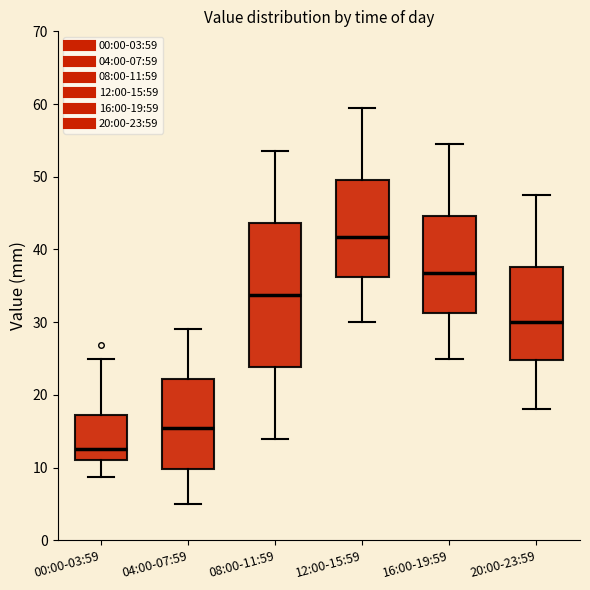

Reading left to right, transcribe this box plot: for each box, give where its median line is, the range the box spans, and where its two whiskers end, as read against the y-axis. The values are not printed on the chart, so give them approximately, as read against the axis.

00:00-03:59: median 13, box 11 to 17, whiskers 9 to 25
04:00-07:59: median 15, box 10 to 22, whiskers 5 to 29
08:00-11:59: median 34, box 24 to 44, whiskers 14 to 54
12:00-15:59: median 42, box 36 to 50, whiskers 30 to 60
16:00-19:59: median 37, box 31 to 45, whiskers 25 to 55
20:00-23:59: median 30, box 25 to 38, whiskers 18 to 48